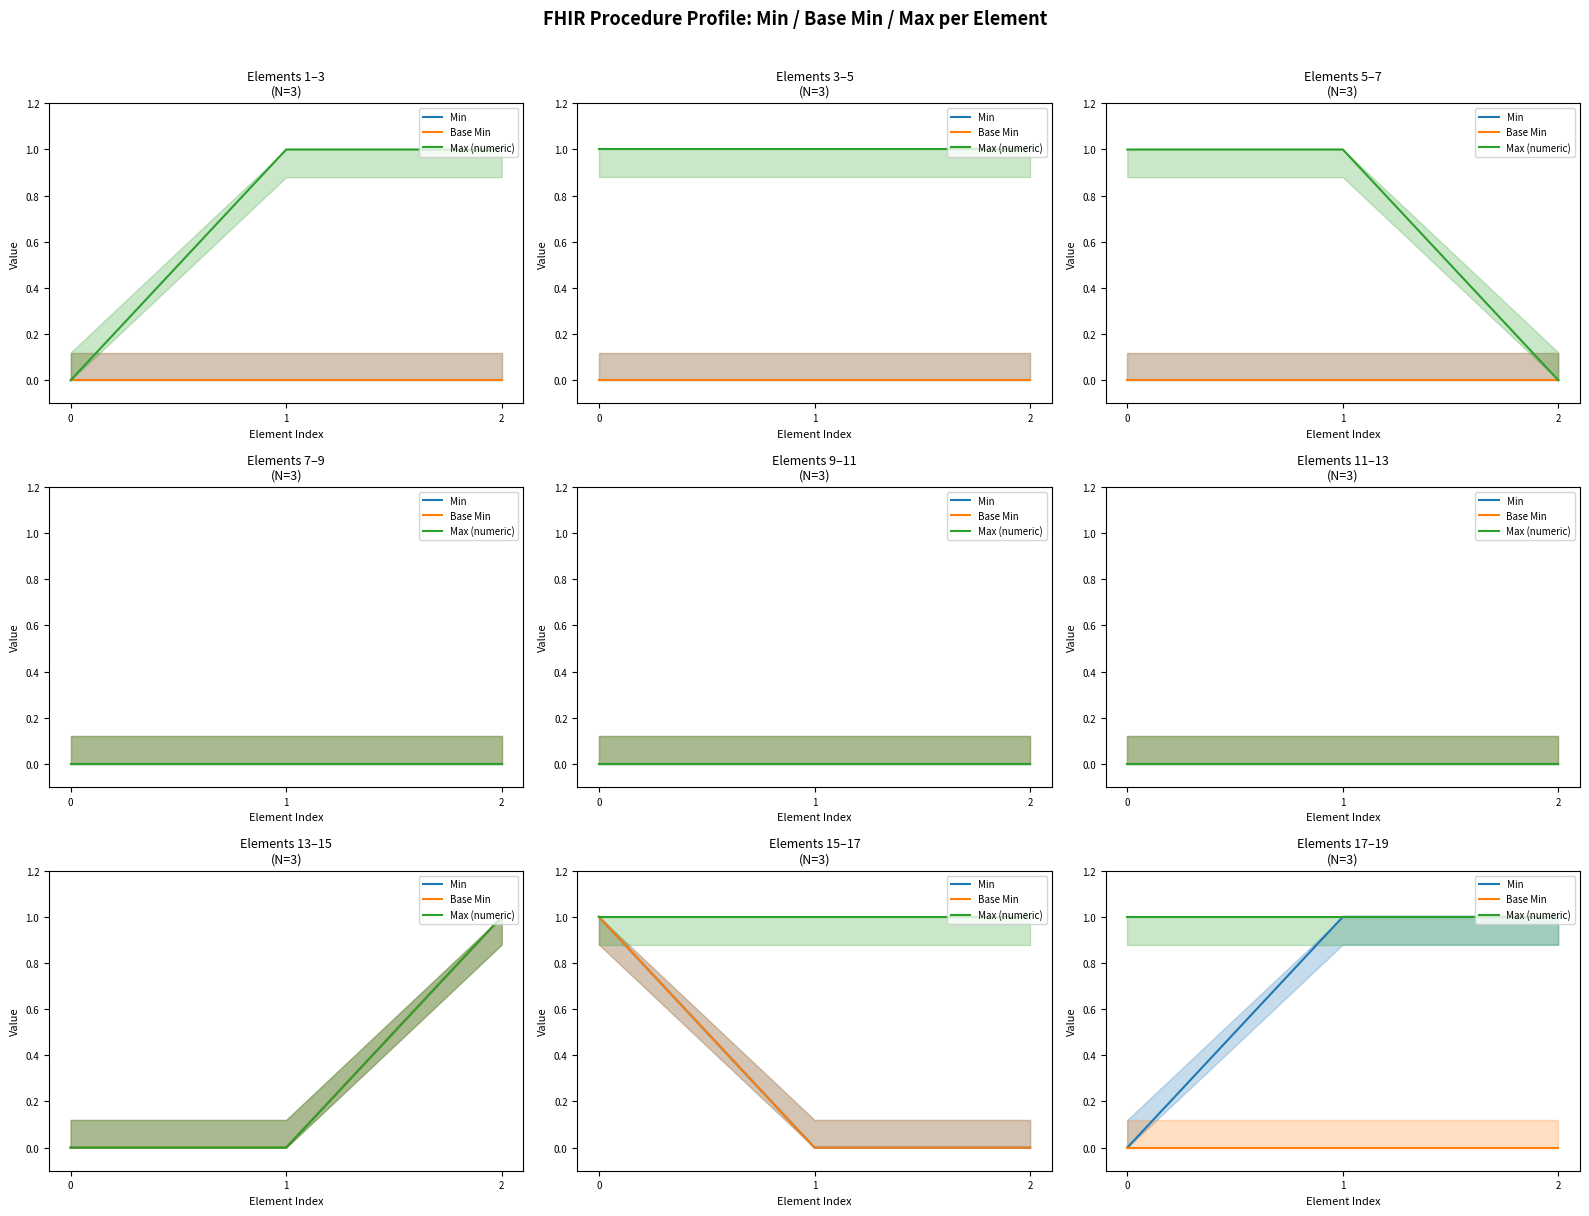

How many values in the Min series are below 1?

1